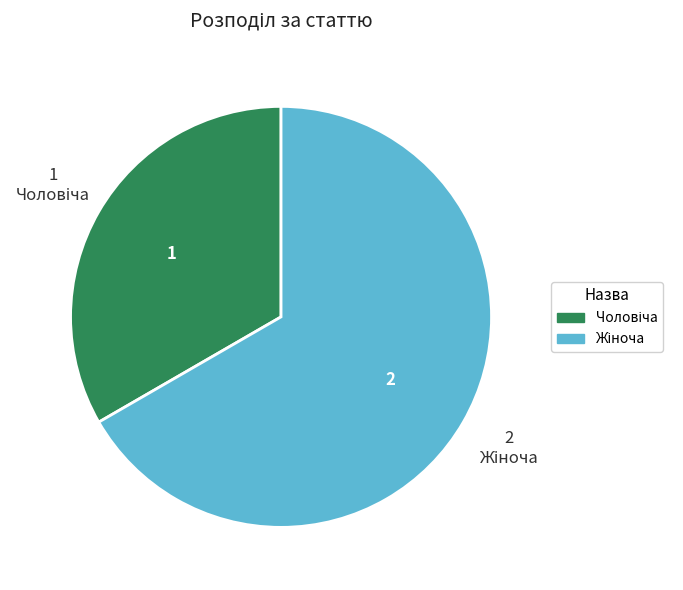

Is there any slice that represents more than half of the pie?

Yes